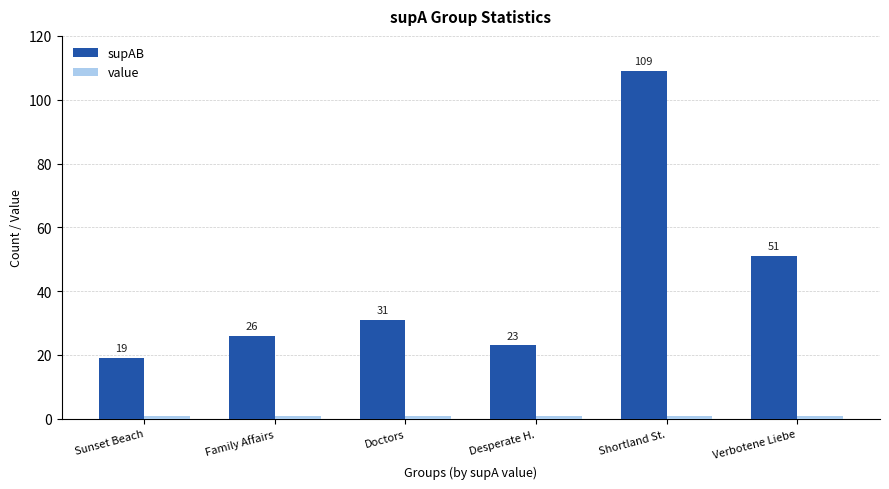

At which category is the sum across all series the highest?

Shortland St.